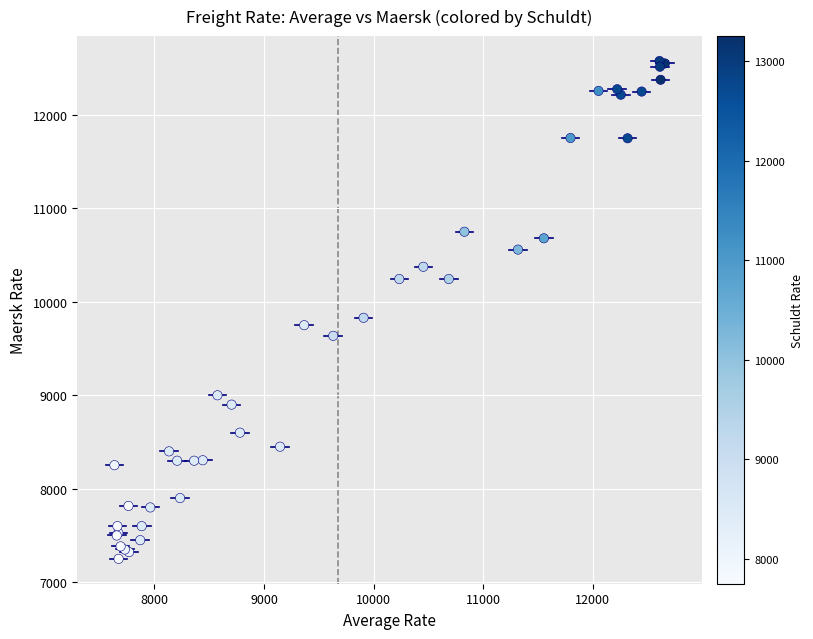

What Y value in the scatter plot is closest to 9913?

9829